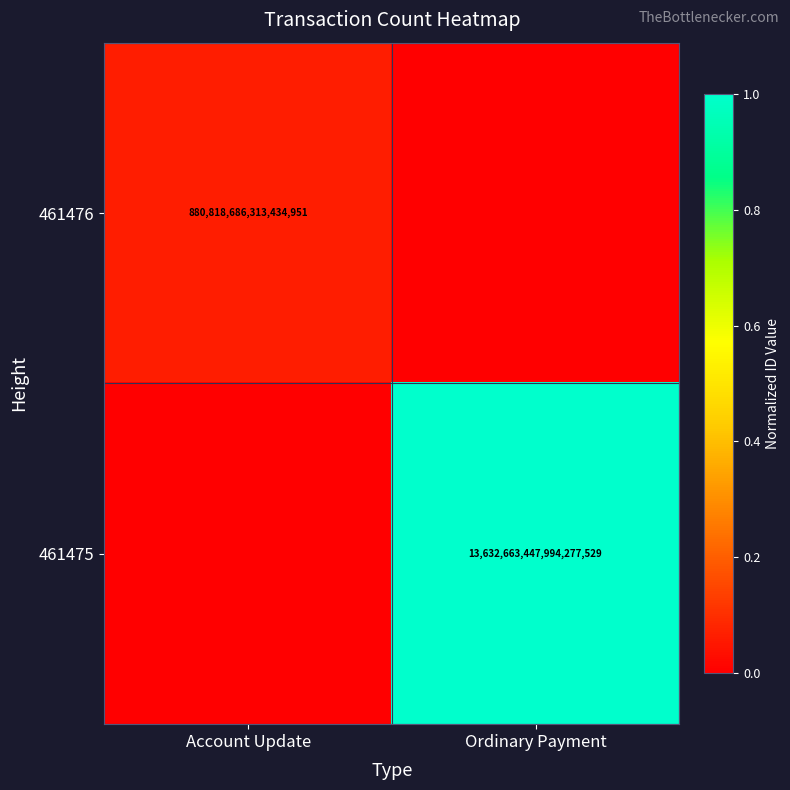

Is the value of 461475 at Ordinary Payment greater than the value of 461476 at Account Update?

Yes